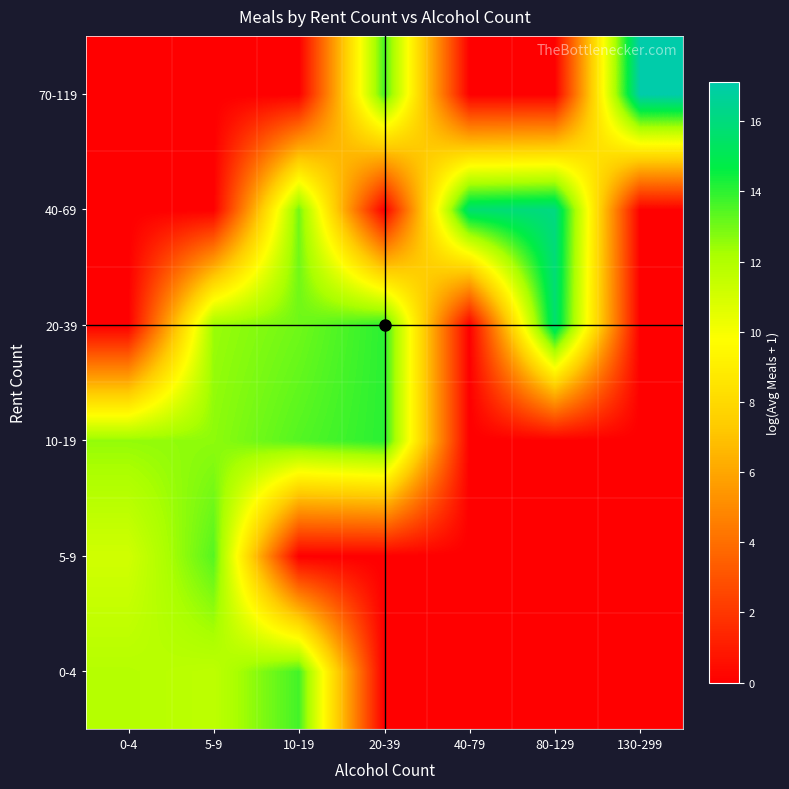

Reading right to left, extract all data points from this chart.

0-4: 130-299=0.0	80-129=0.0	40-79=0.0	20-39=0.0	10-19=13.7	5-9=11.6	0-4=11.9
5-9: 130-299=0.0	80-129=0.0	40-79=0.0	20-39=0.0	10-19=0.0	5-9=13.4	0-4=11.1
10-19: 130-299=0.0	80-129=0.0	40-79=0.0	20-39=14.1	10-19=13.4	5-9=12.6	0-4=12.5
20-39: 130-299=0.0	80-129=15.7	40-79=0.0	20-39=14.0	10-19=13.0	5-9=12.4	0-4=0.0
40-69: 130-299=0.0	80-129=16.1	40-79=15.7	20-39=0.0	10-19=13.0	5-9=0.0	0-4=0.0
70-119: 130-299=17.1	80-129=0.0	40-79=0.0	20-39=13.6	10-19=0.0	5-9=0.0	0-4=0.0